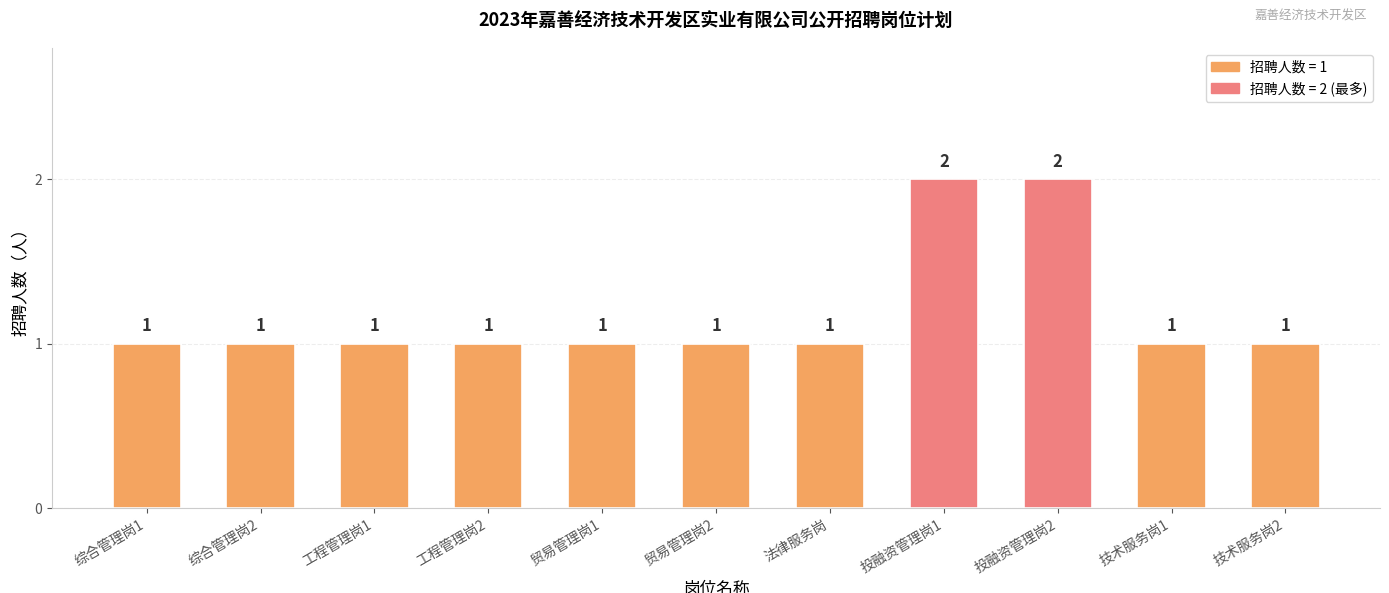

What is the ratio of the value at 法律服务岗 to the value at 工程管理岗1?

1.0